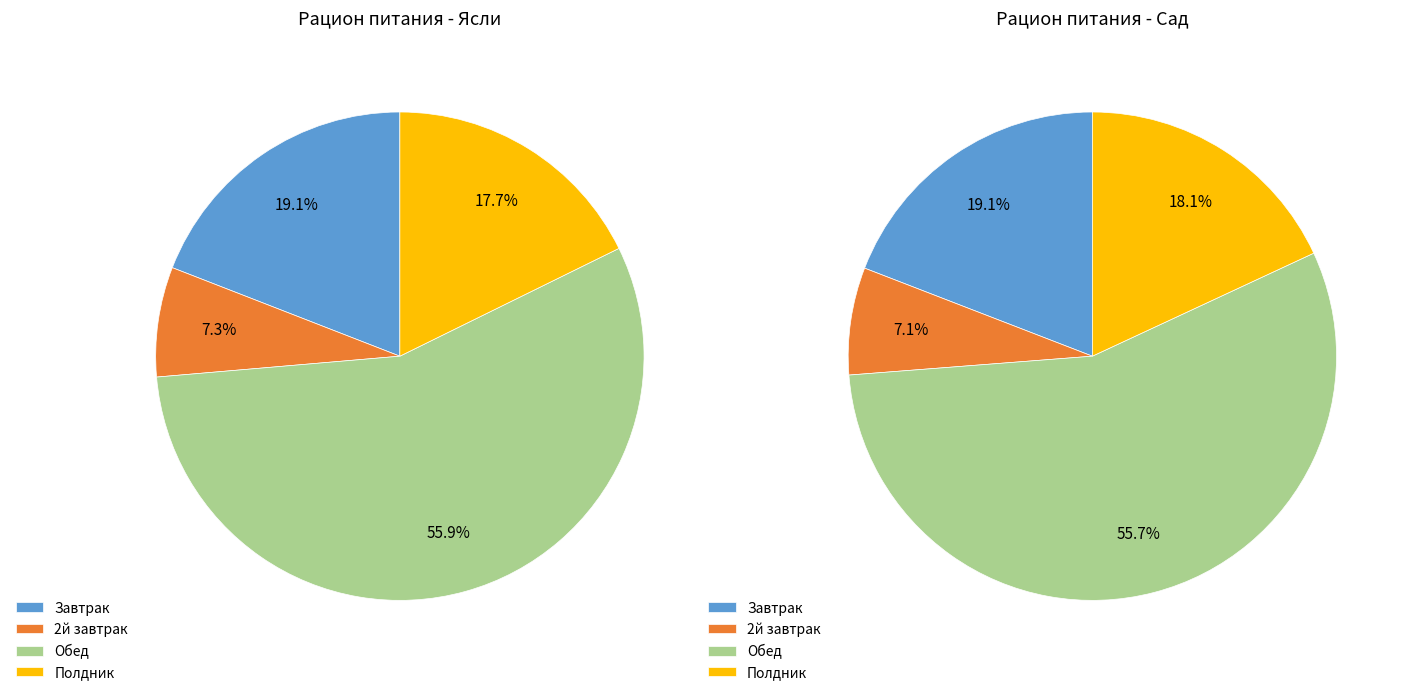

To the nearest percent, what portion does Завтрак represent?

19%